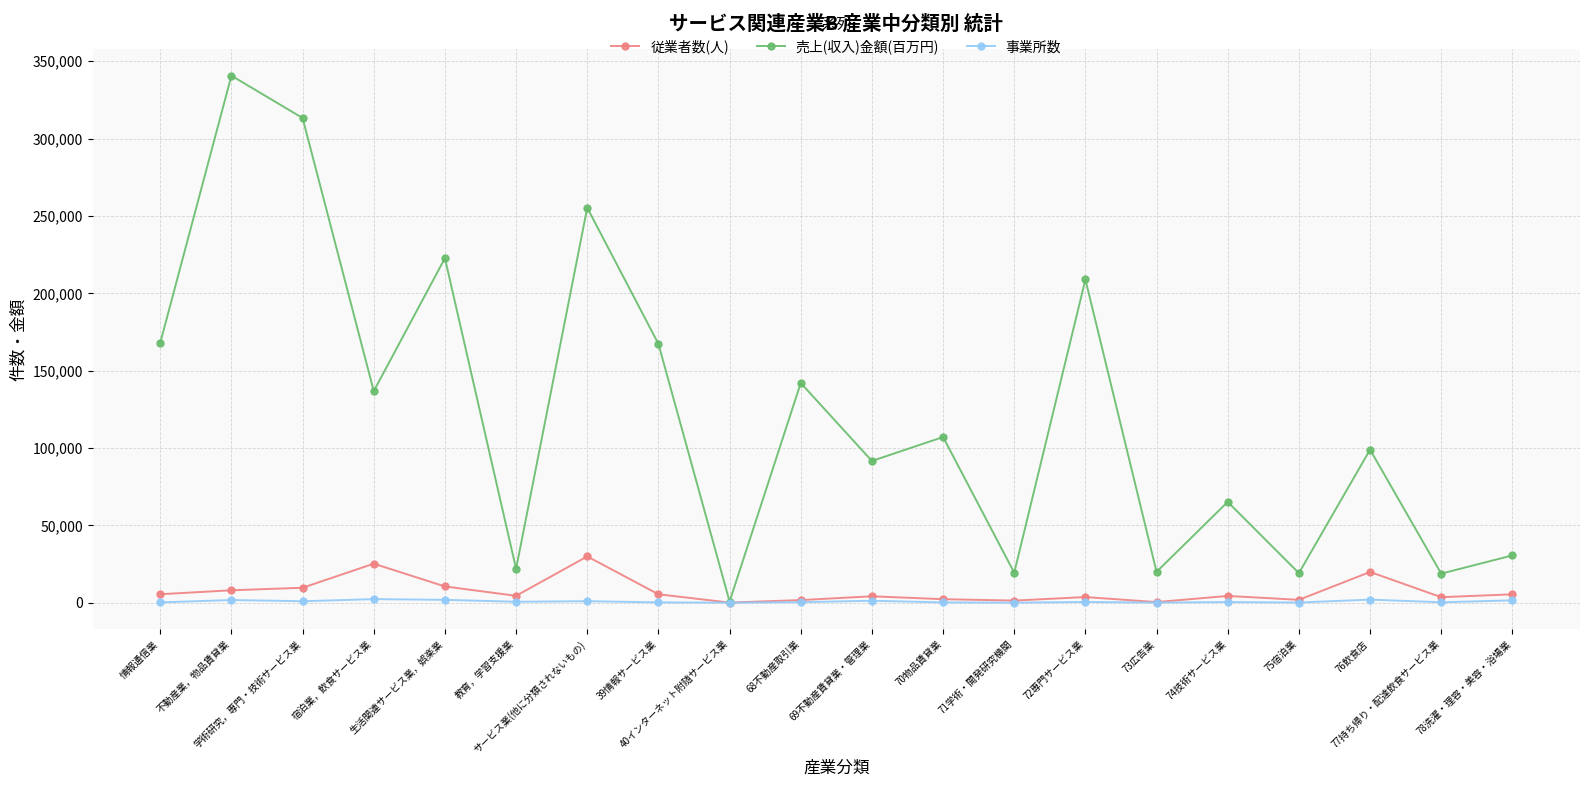

Rank the series at 72専門サービス業 from highest to lowest value.

売上(収入)金額(百万円), 従業者数(人), 事業所数